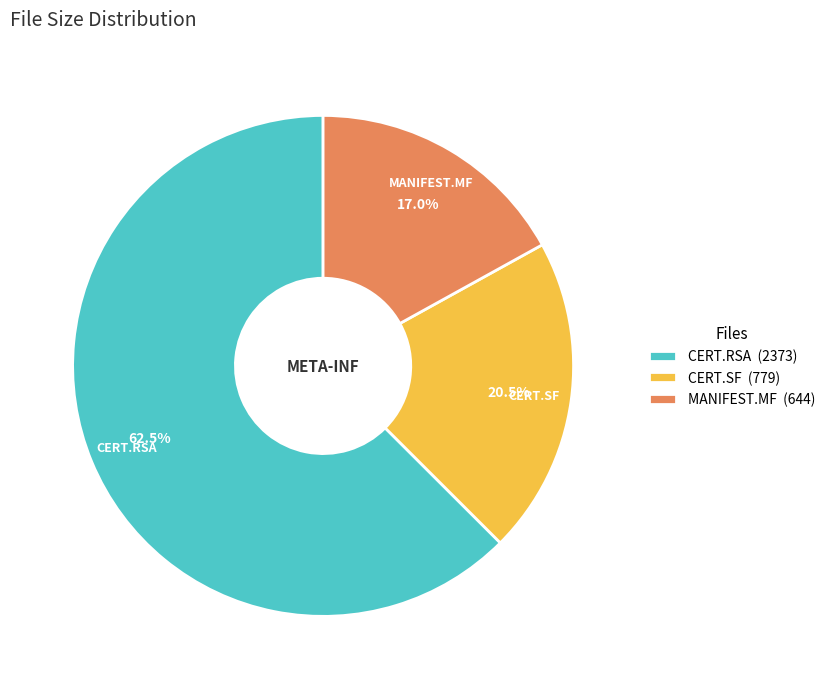

Approximately how many times larger is the value at CERT.RSA (2373) compared to CERT.SF (779)?

3.0